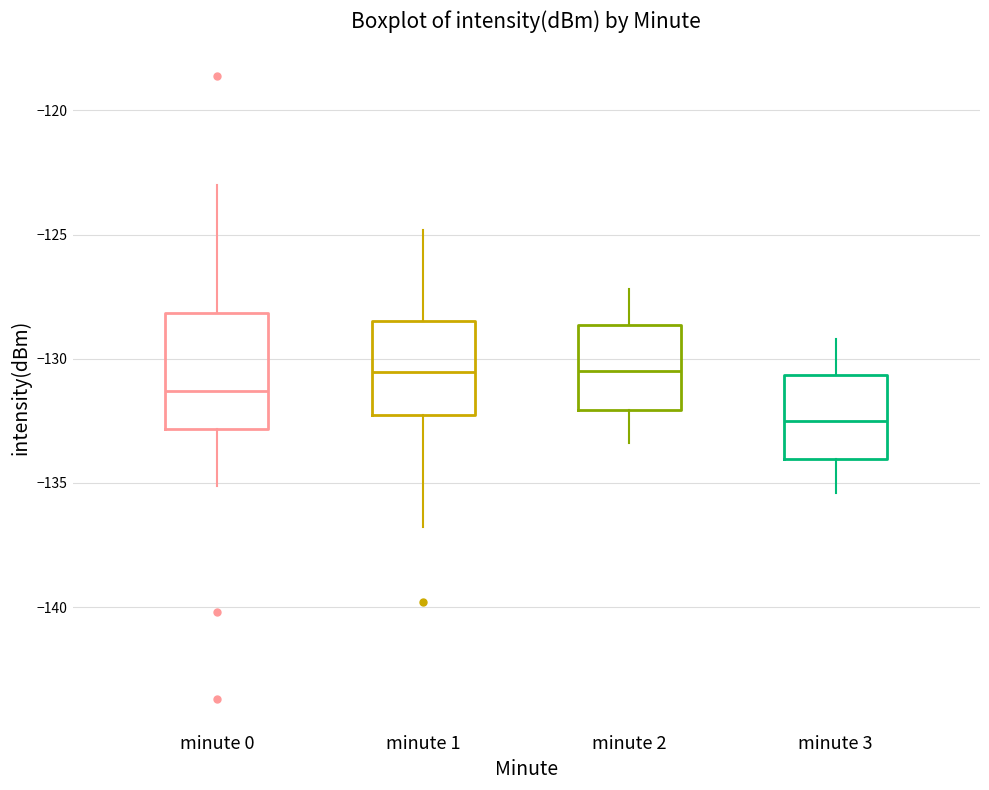

Where is the upper edge of the box for minute 3 on the y-axis? The values are not printed on the chart, so give them approximately, as read against the axis.

-130.5